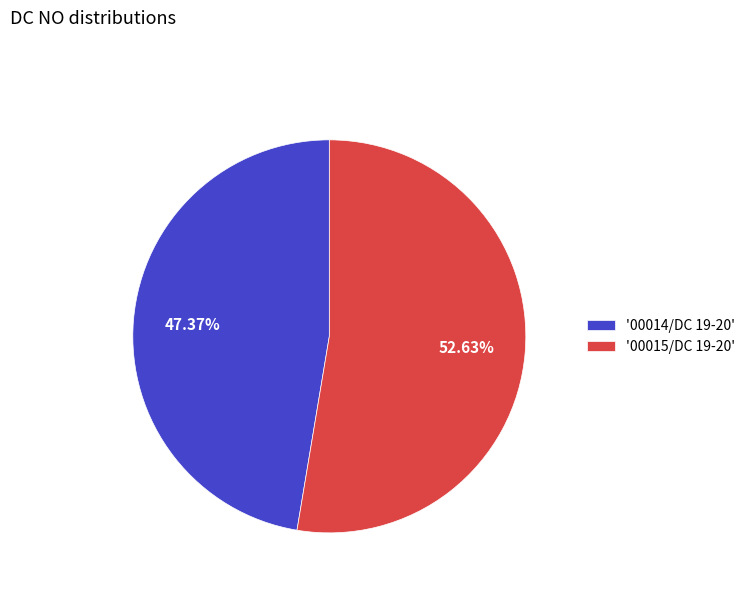

Which slice is the largest?

'00015/DC 19-20'